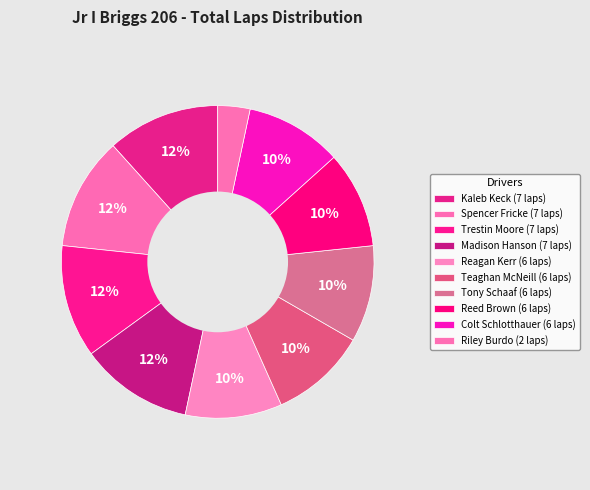

Between Colt Schlotthauer and Riley Burdo, which is larger?

Colt Schlotthauer